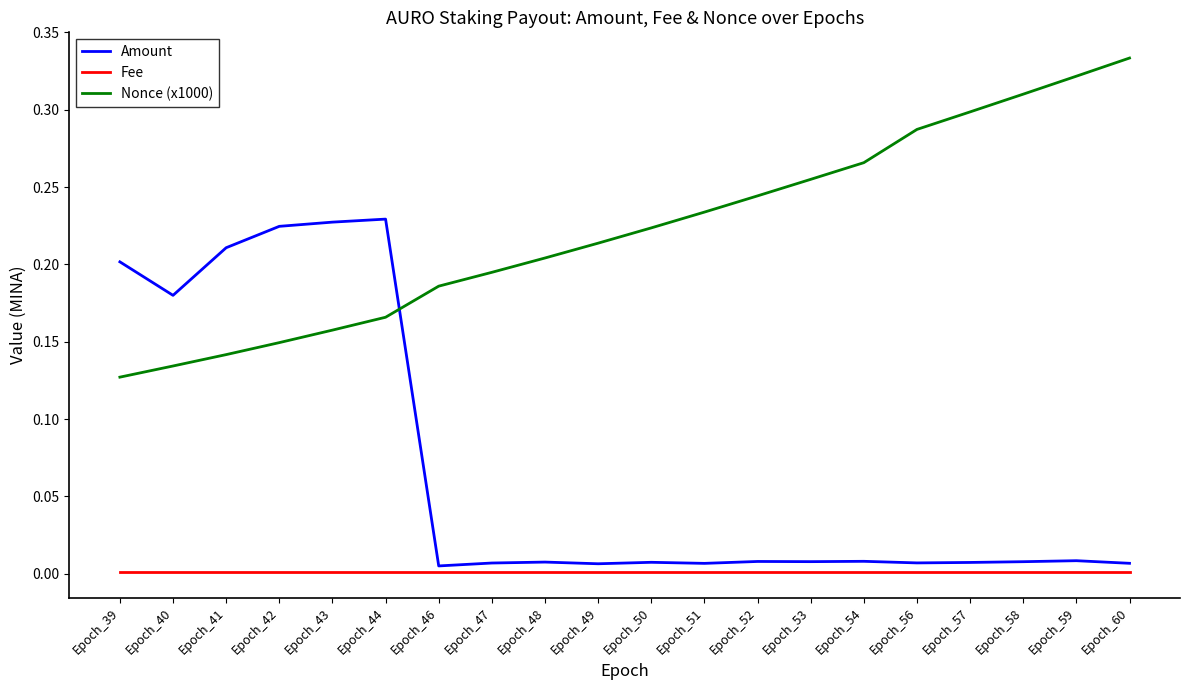

What is the sum of all Amount values?

1.4